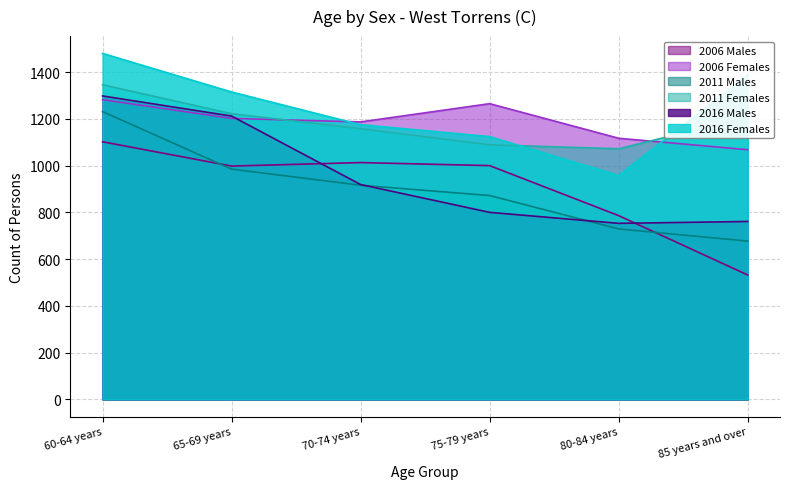

Where is 2011 Males nearest to the value 954?

65-69 years